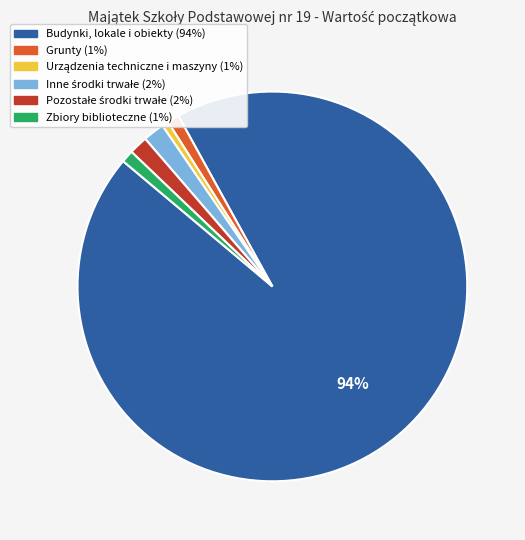

Combined, do Budynki, lokale i obiekty and Grunty account for over 50%?

Yes